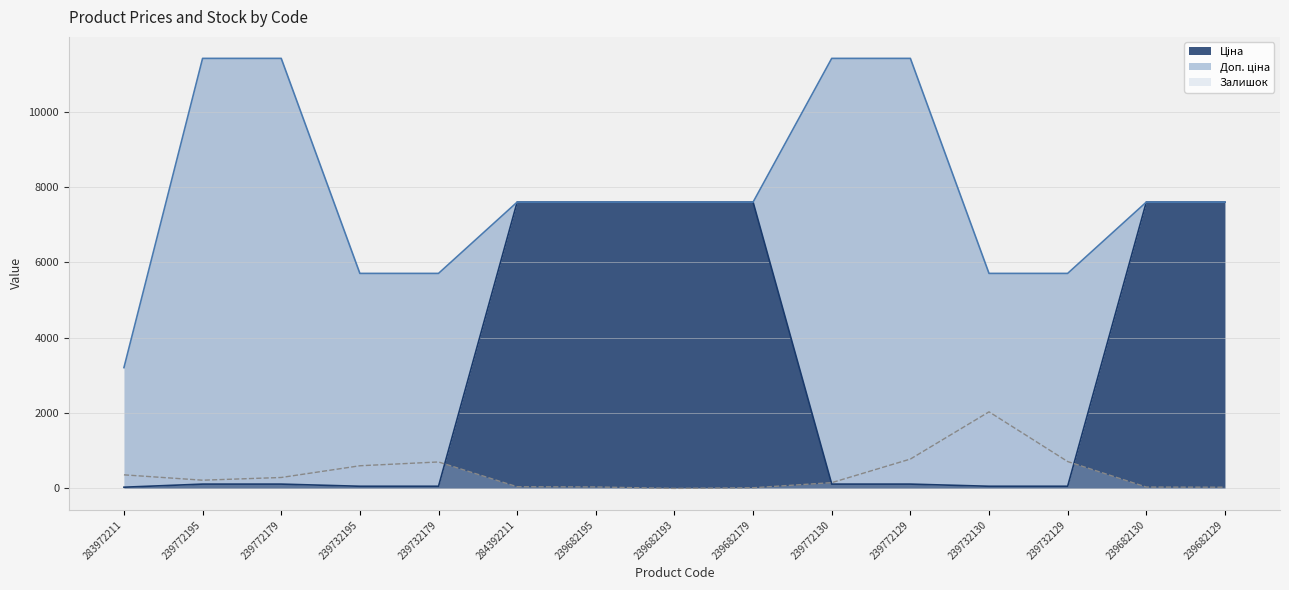

Which series changed the most between 239772195 and 239732130?

Доп. ціна